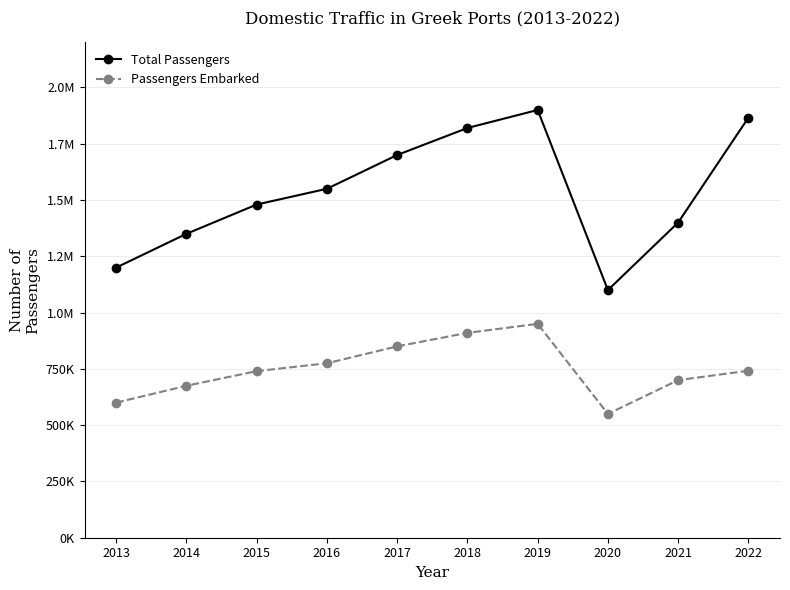

Is this an area chart (filled region under the line)?

No